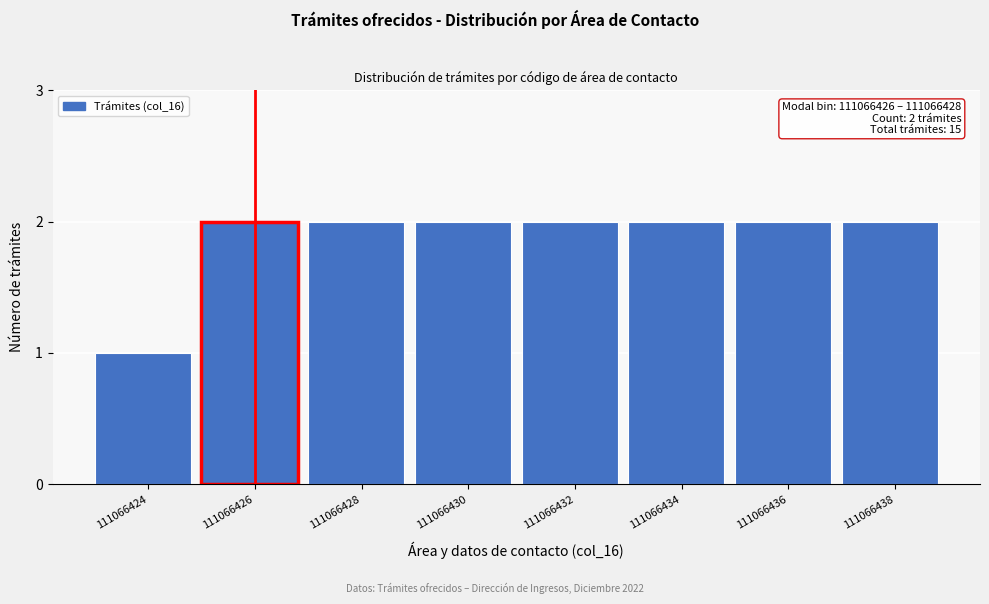

Reading left to right, list all the values displayed in this chart.

111066424=1	111066426=2	111066428=2	111066430=2	111066432=2	111066434=2	111066436=2	111066438=2